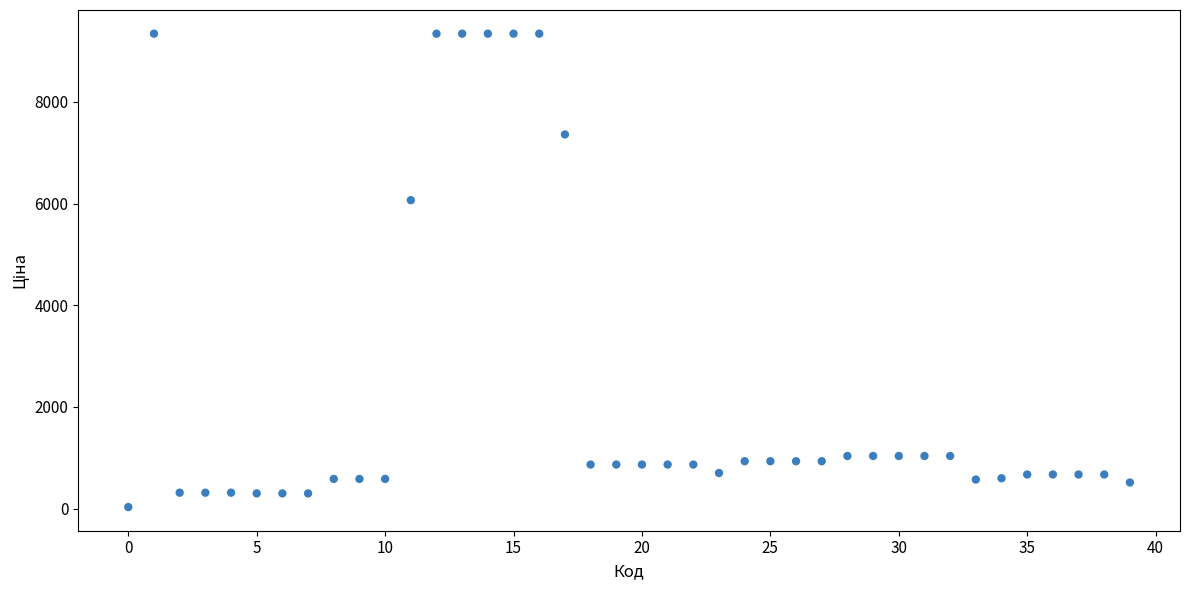

What Y value in the scatter plot is closest to 4687?

6067.2